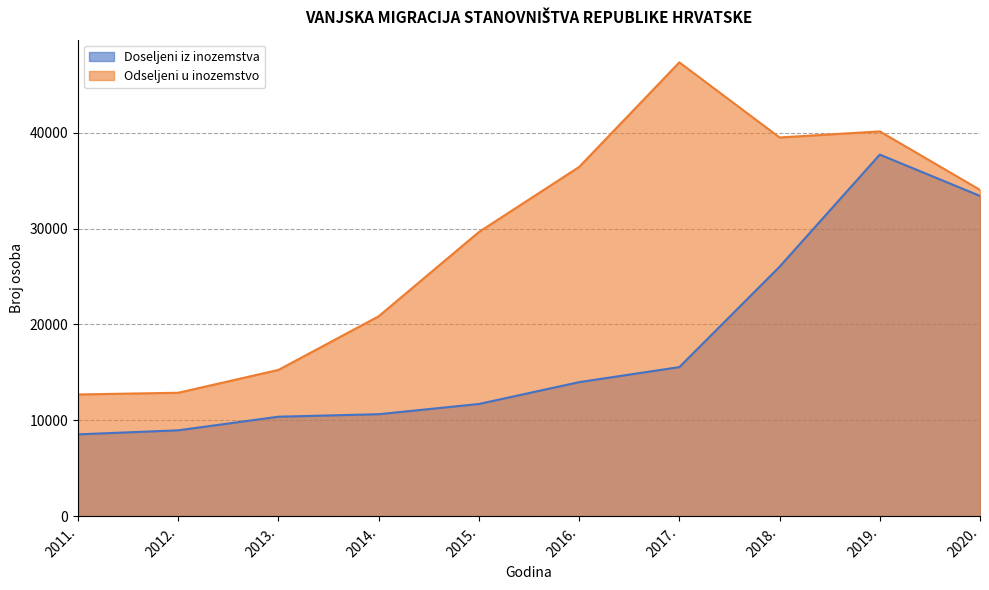

List the series in order of their peak value, highest first.

Odseljeni u inozemstvo, Doseljeni iz inozemstva